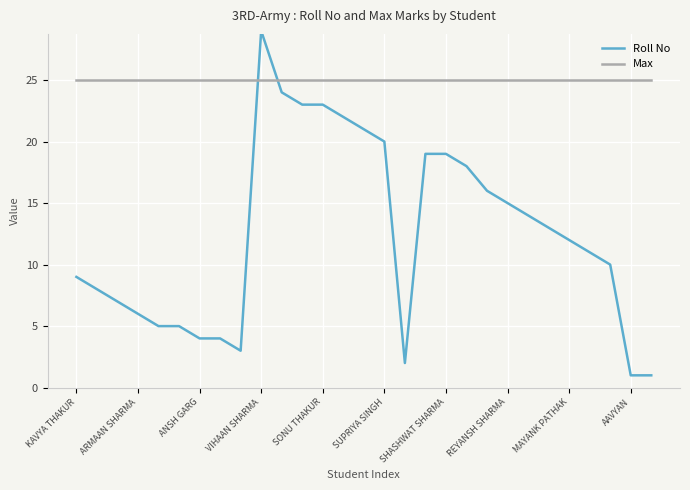

Which series has the largest range (max minus min)?

Roll No